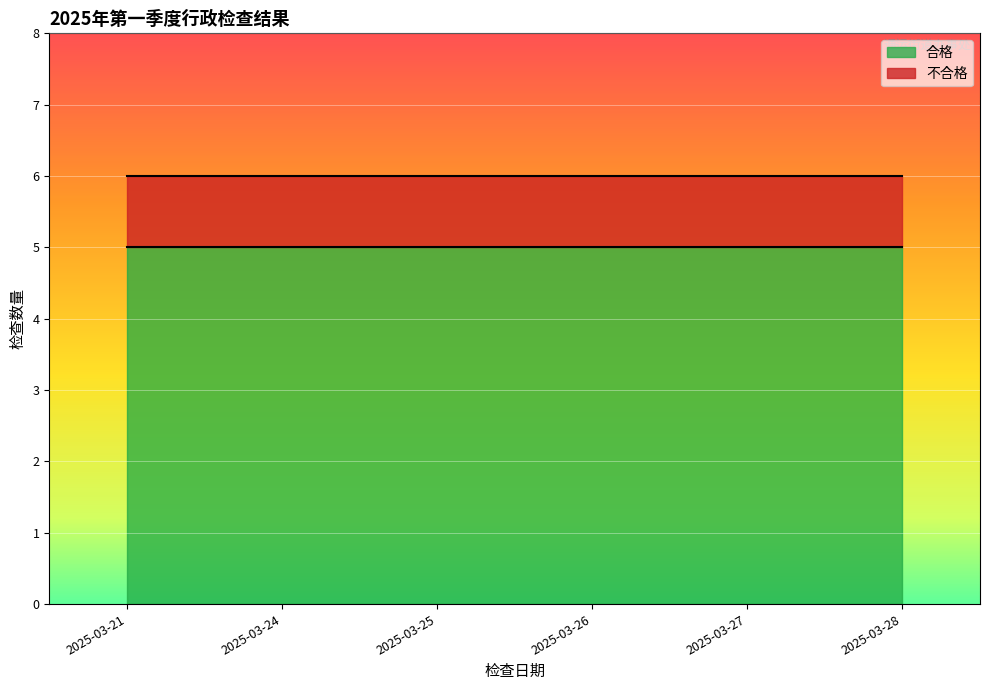

The 不合格 series shows 0 at 2025-03-27. True or false?

False